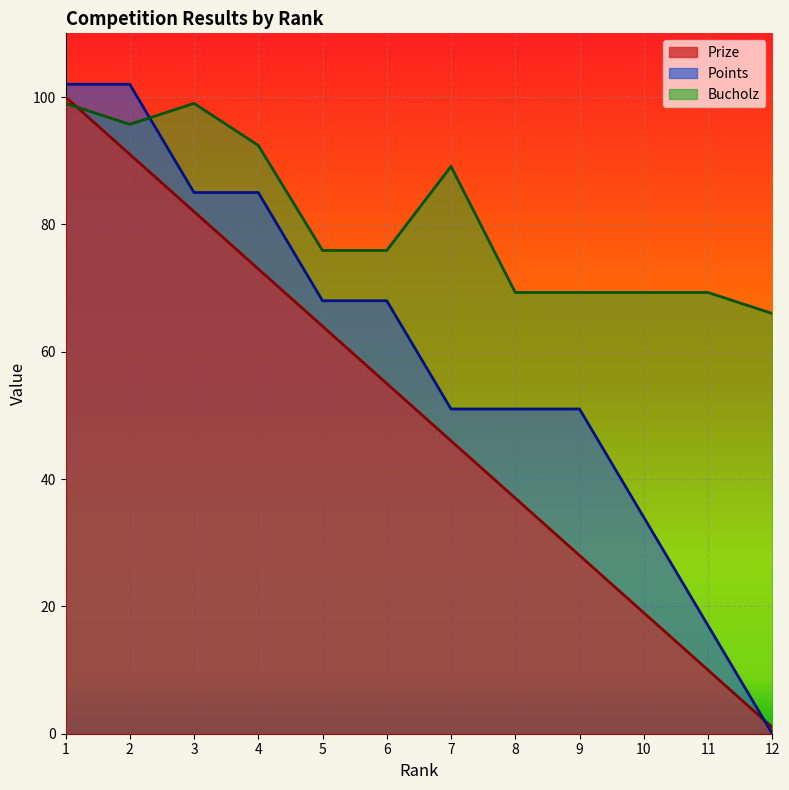

List the series in order of their overall mean, highest first.

Bucholz, Points, Prize